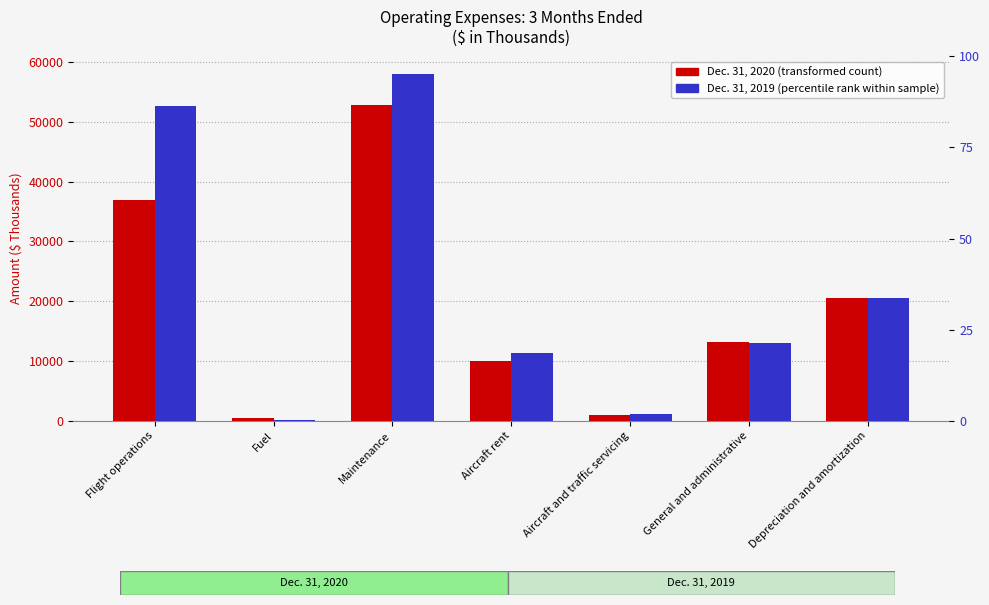

Which series has the largest total across all categories?

Dec. 31, 2019